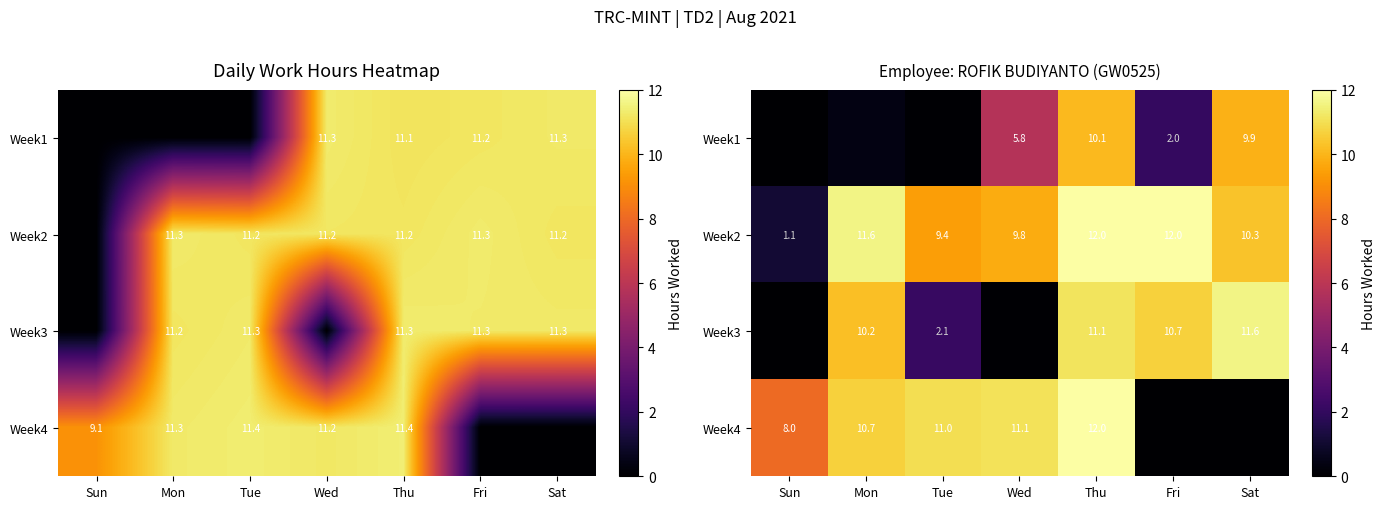

The value of Week3 at Thu is 18.9. True or false?

False